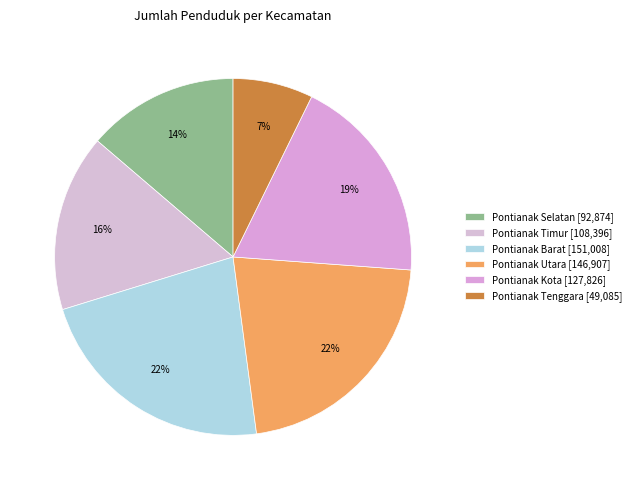

What portion of the pie excludes Pontianak Utara?

78.3%